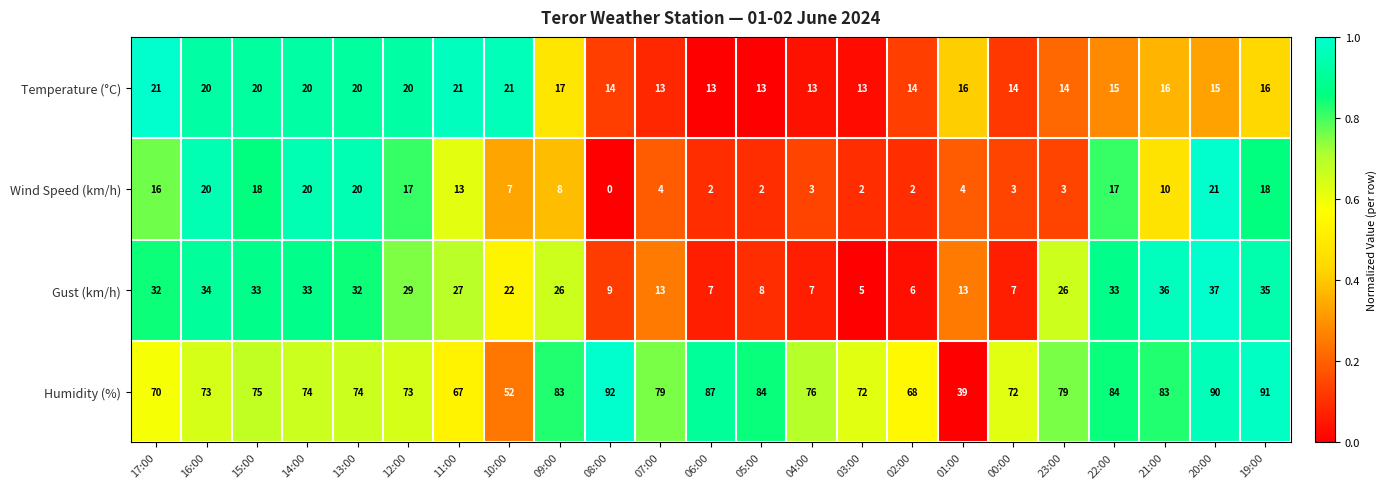

Count the number of categories in the chart.

23